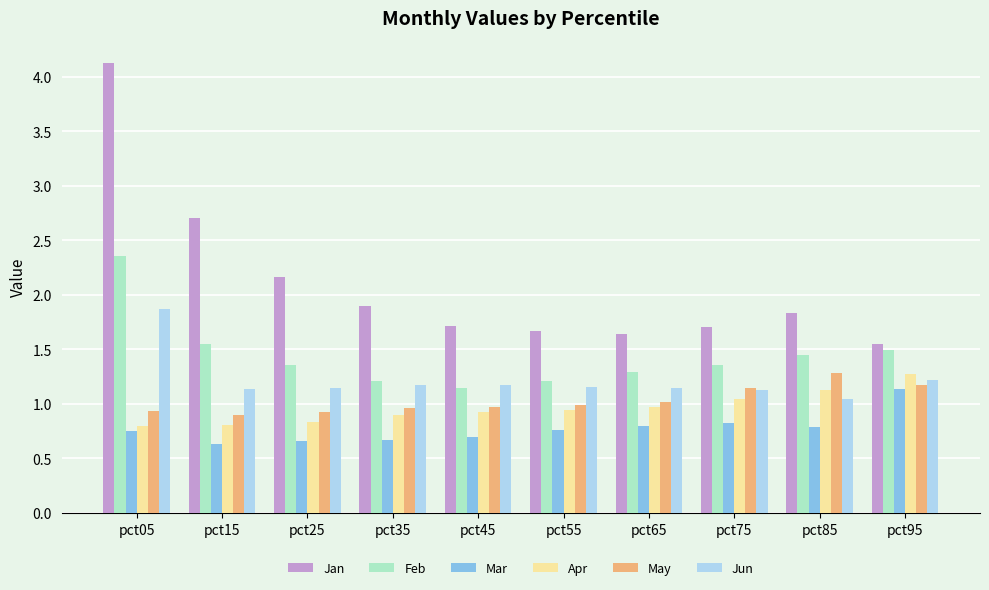

Is the value of May at pct95 greater than the value of Jan at pct35?

No